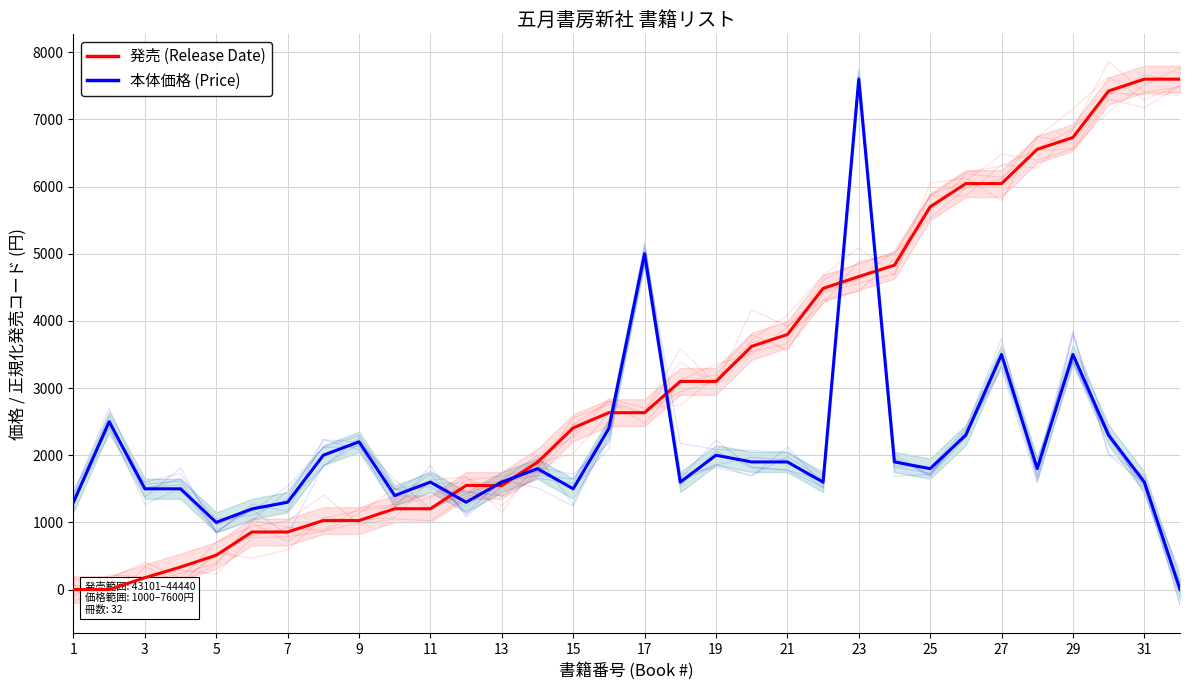

What is the difference between the highest and lowest values at 15?

972.7